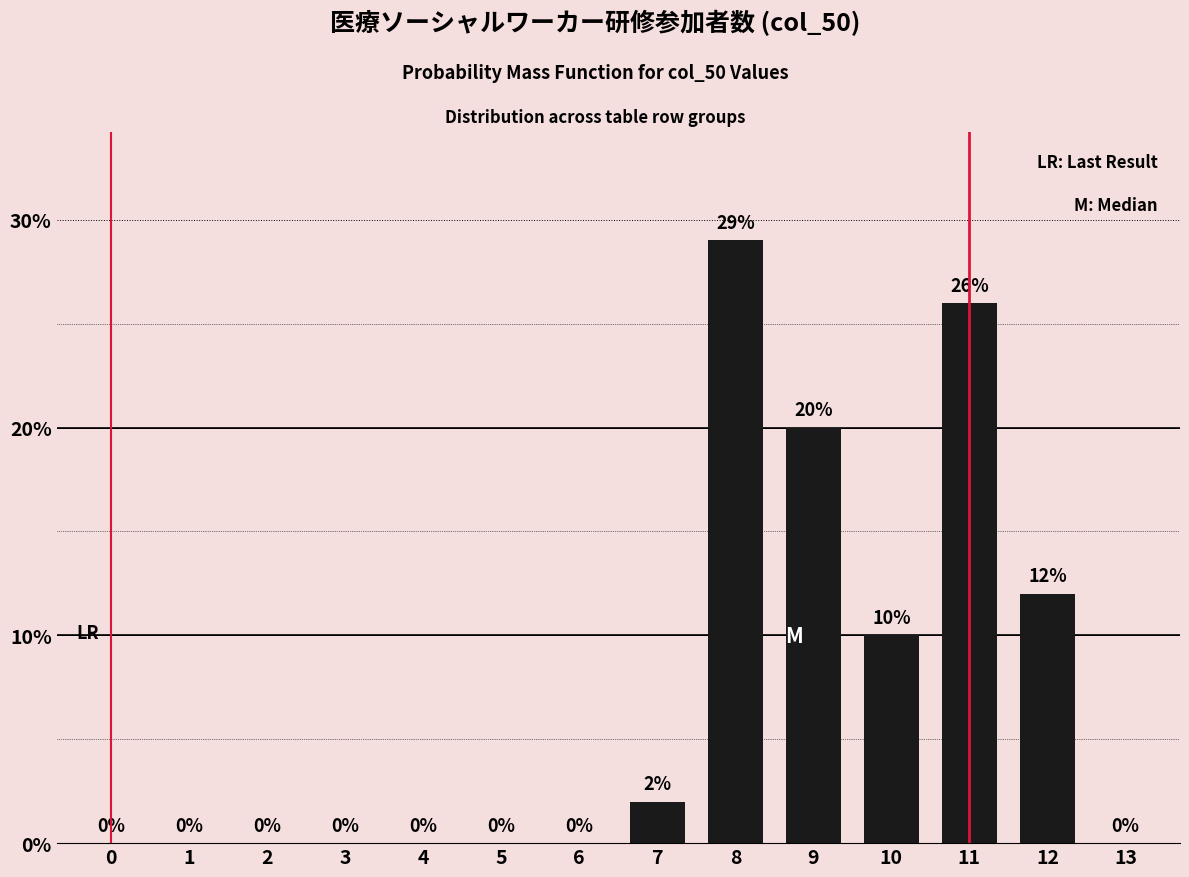

Reading left to right, extract all data points from this chart.

0=0	1=0	2=0	3=0	4=0	5=0	6=0	7=2	8=29	9=20	10=10	11=26	12=12	13=0